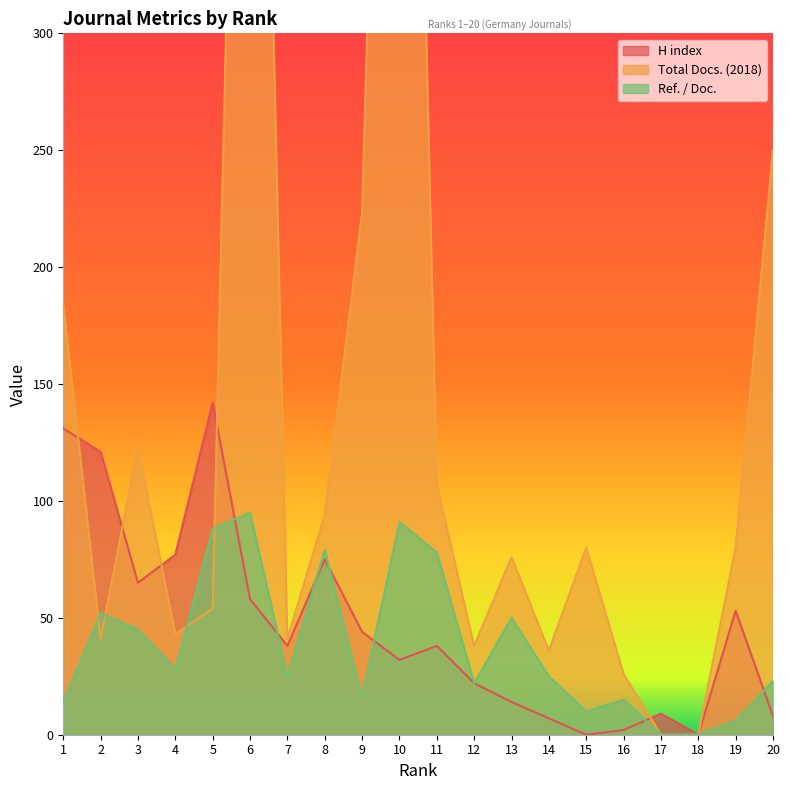

What is the difference between the Total Docs. (2018) values at 1 and 16?

158